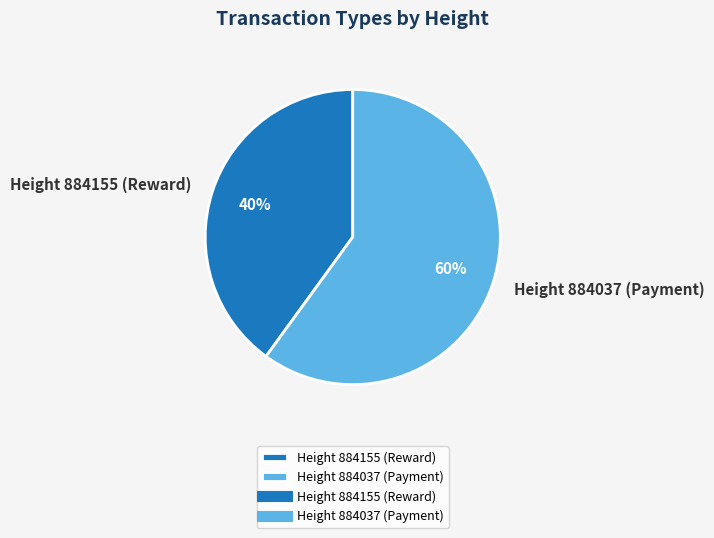

How many slices are in this pie chart?

2